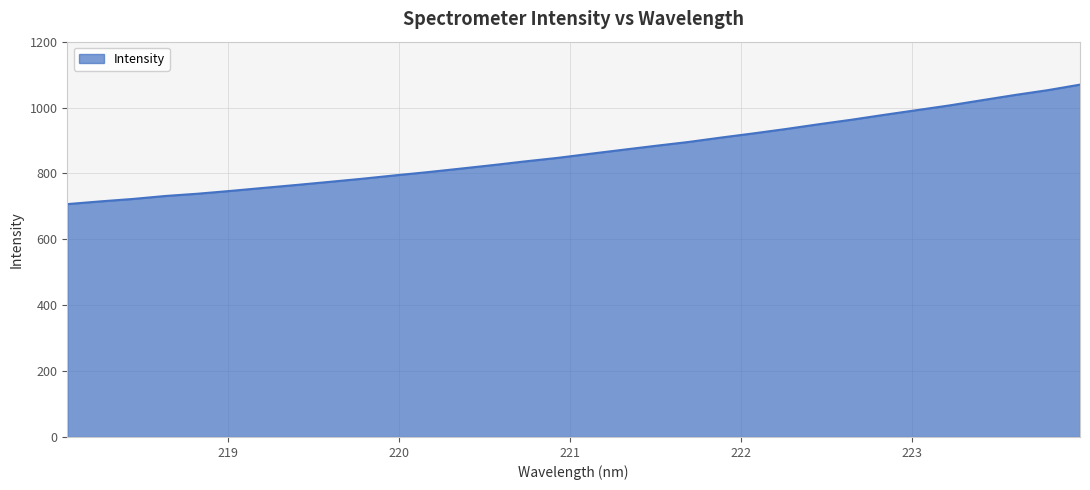

What is the difference between the maximum and minimum values?

362.7